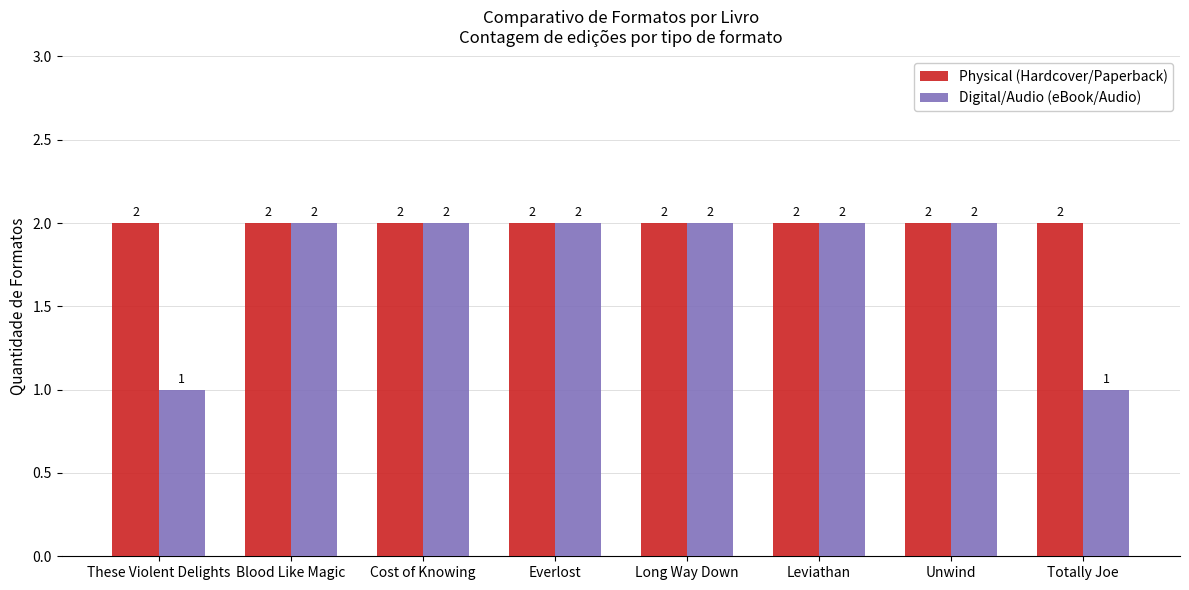

Rank the series by their average value, from highest to lowest.

Physical (Hardcover/Paperback), Digital/Audio (eBook/Audio)